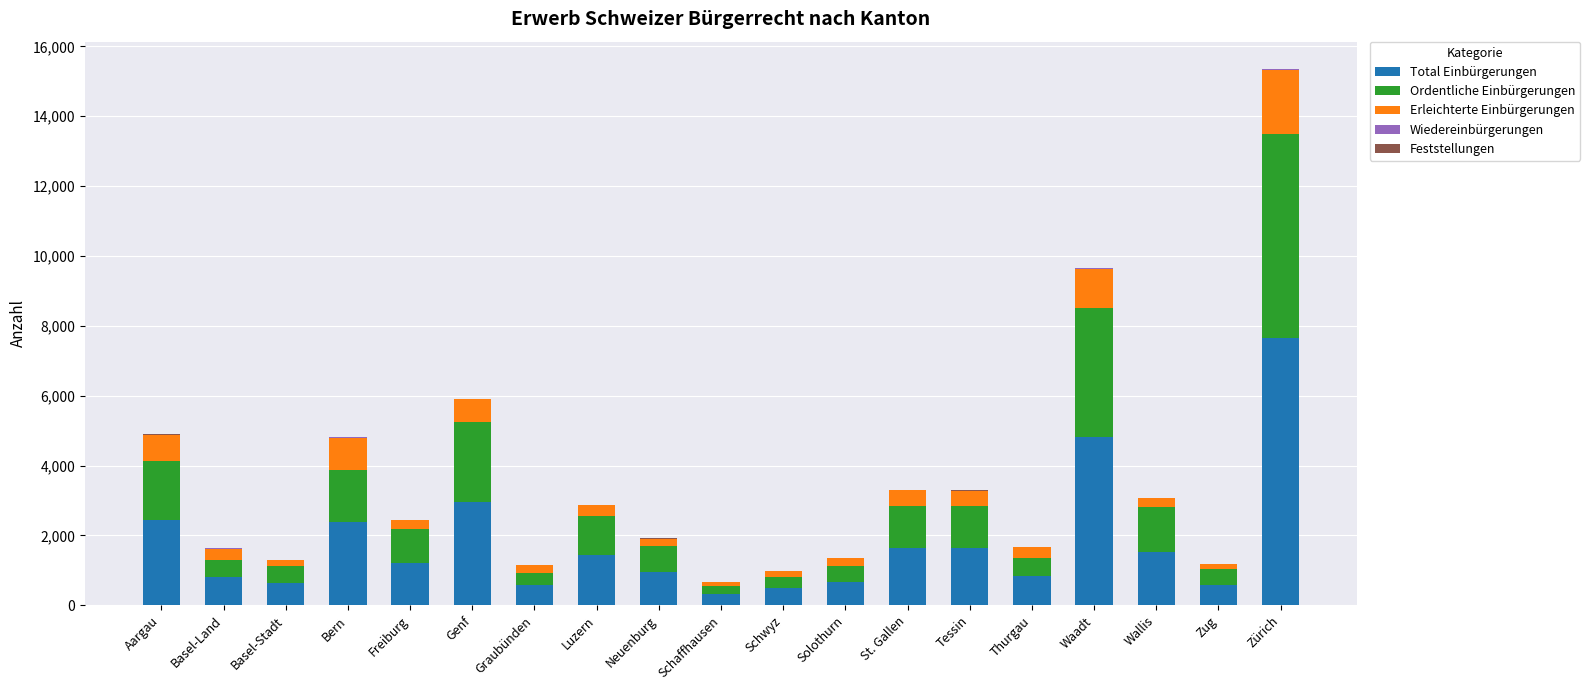

What is the maximum value for Total Einbürgerungen?

7656